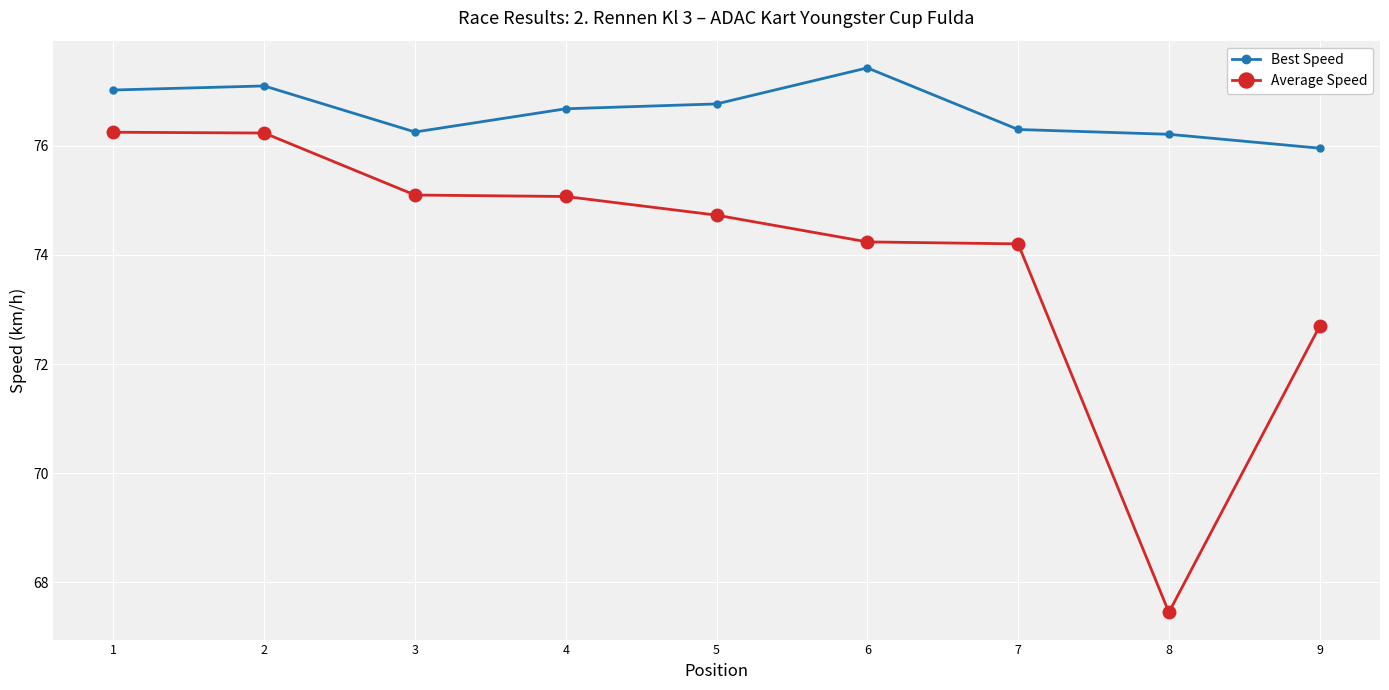

Is the value of Best Speed at 1 greater than the value of Average Speed at 1?

Yes